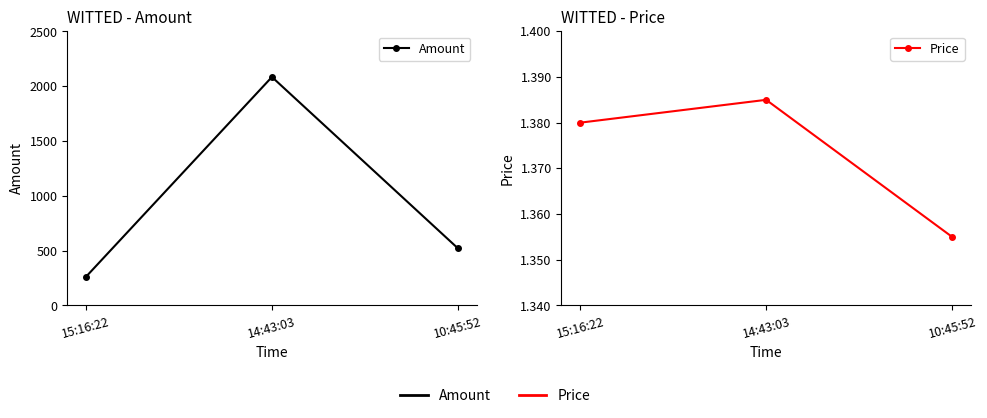

What is the highest value of the Price series?

1.4